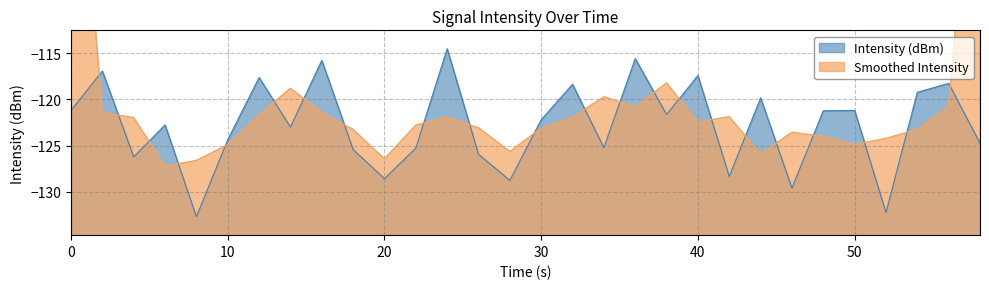

What value does the data have at 50?

-121.2